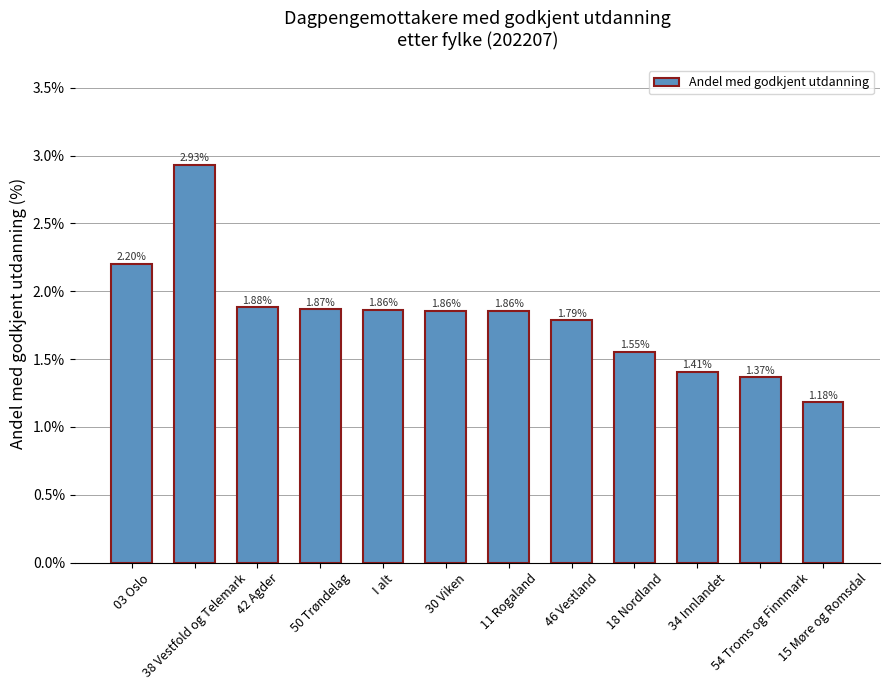

Which category has the highest value across all series?

38 Vestfold og Telemark